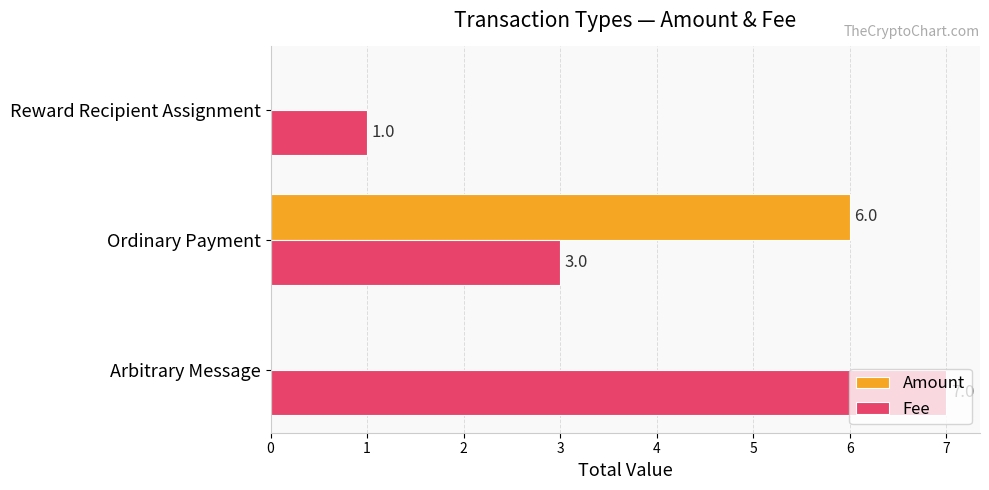

How many values in Amount are above zero?

1